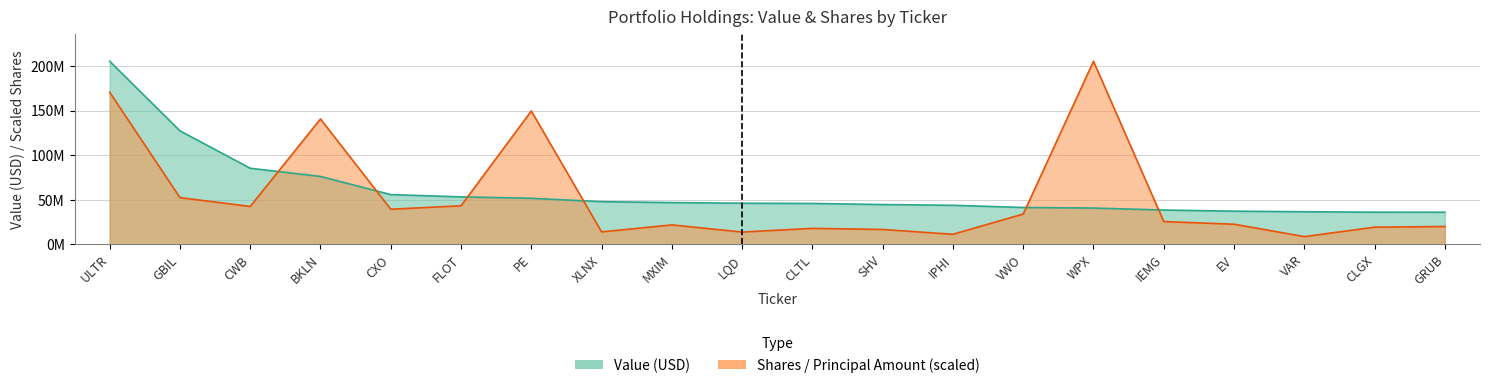

The Value series shows 53207000.0 at FLOT. True or false?

True